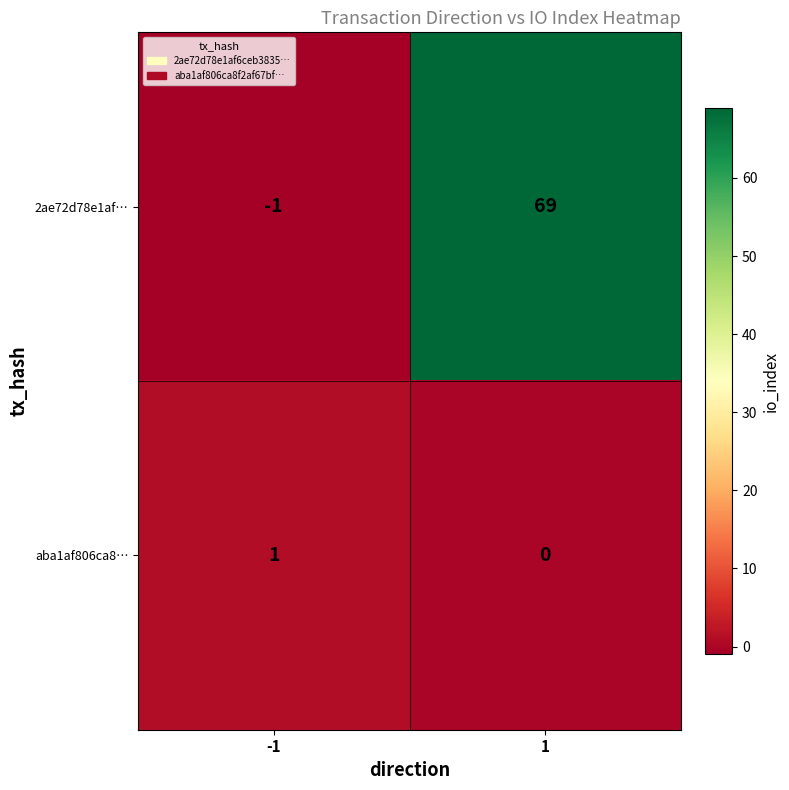

Reading left to right, extract all data points from this chart.

2ae72d78e1af…: -1=-1	1=69
aba1af806ca8…: -1=1	1=0